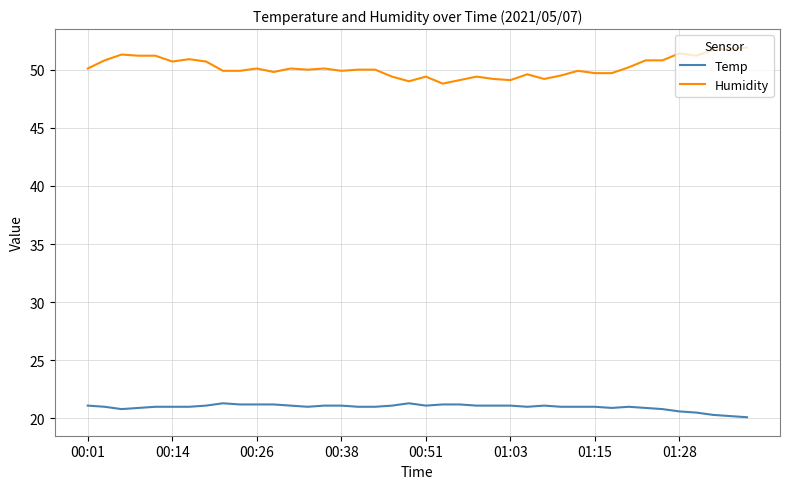

What is the average value of the Temp series?

21.0